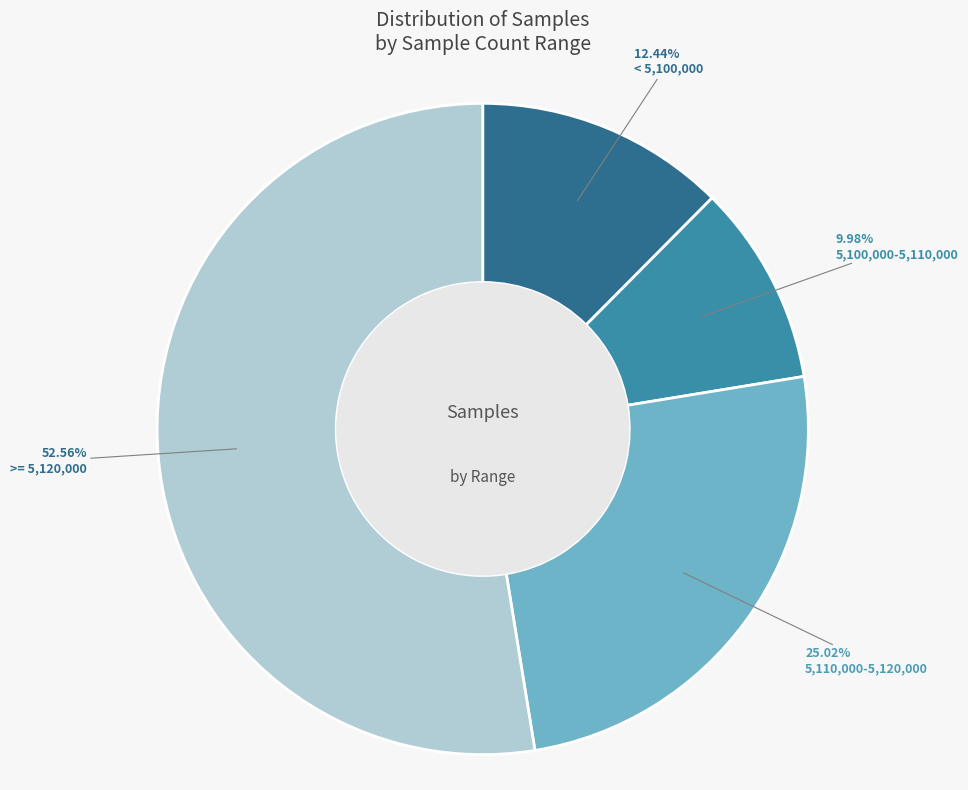

Is there any slice that represents more than half of the pie?

Yes